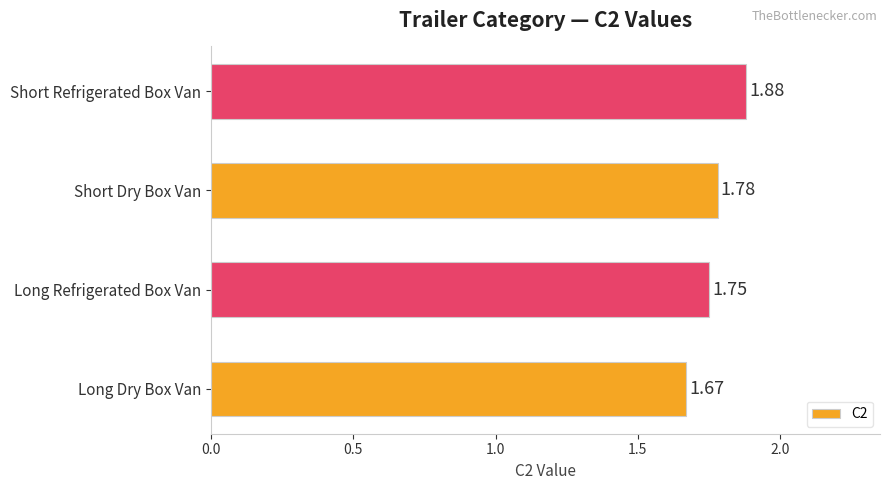

Which category has the highest value across all series?

Short Refrigerated Box Van